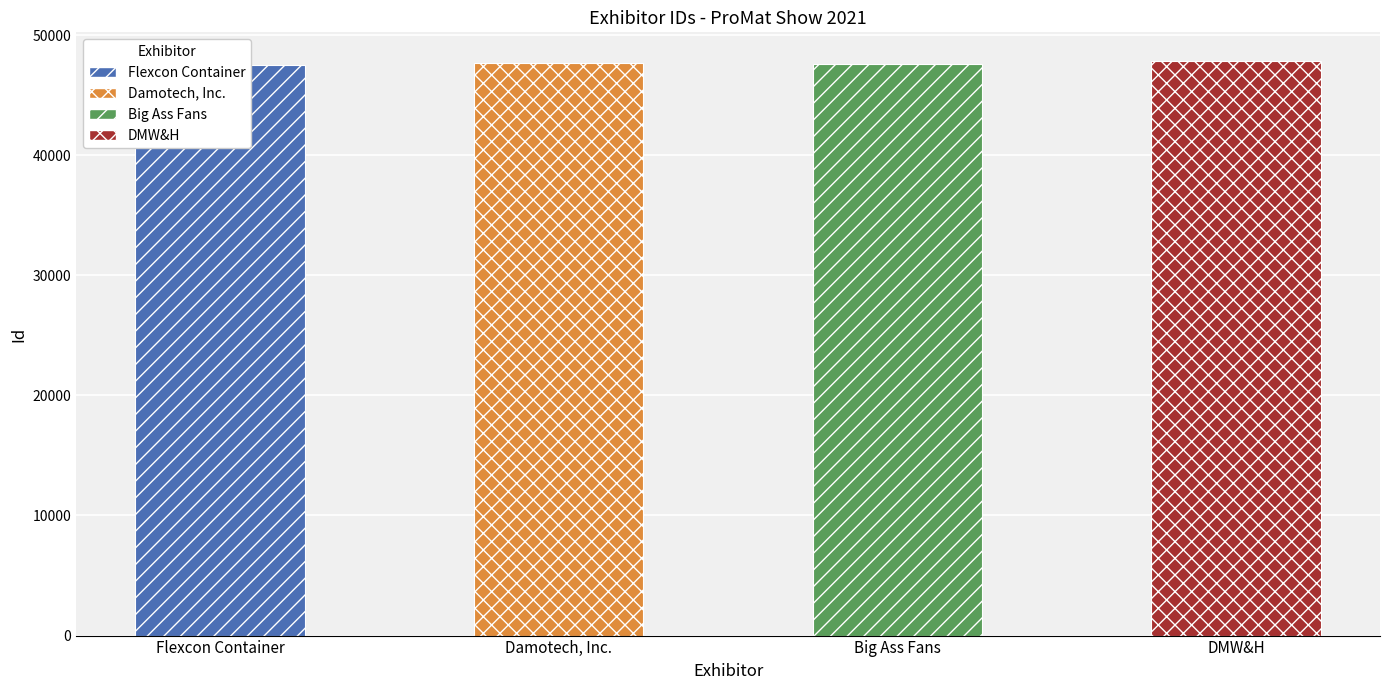

Rank the categories by value from lowest to highest.

Flexcon Container, Big Ass Fans, Damotech, Inc., DMW&H